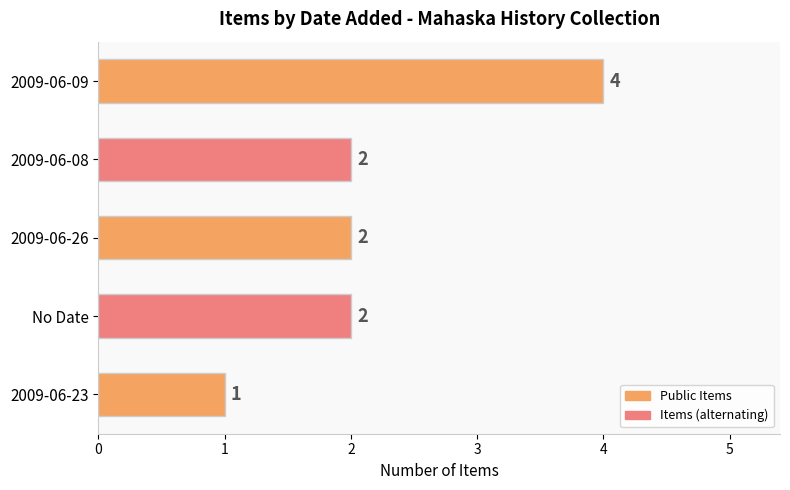

Between 2009-06-08 and 2009-06-23, which is larger?

2009-06-08